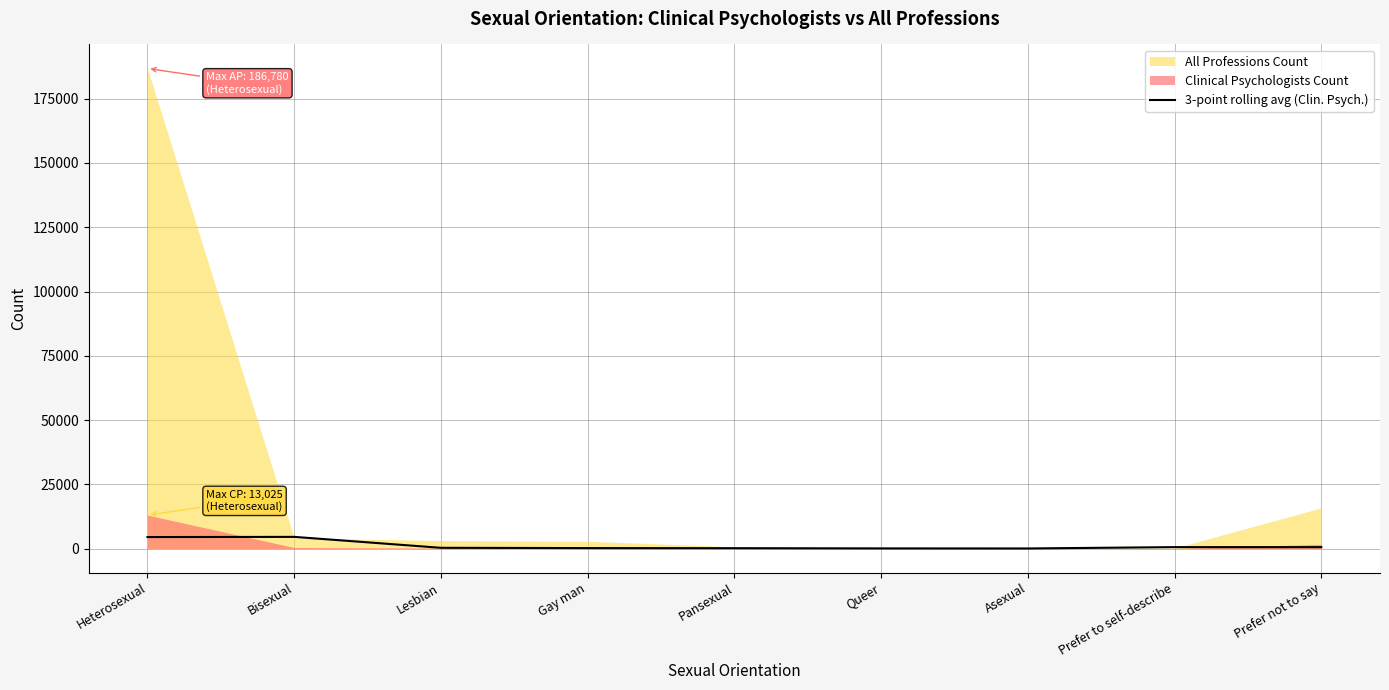

Which category has the lowest value across all series?

Asexual